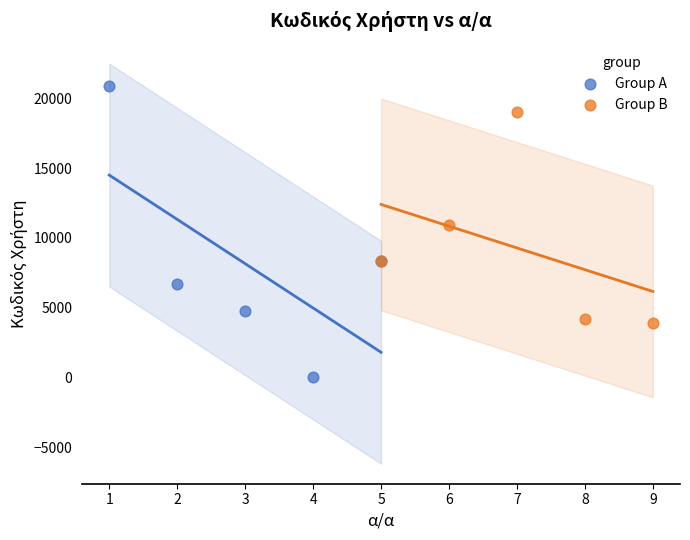

Which series reaches the minimum Y coordinate?

Group A